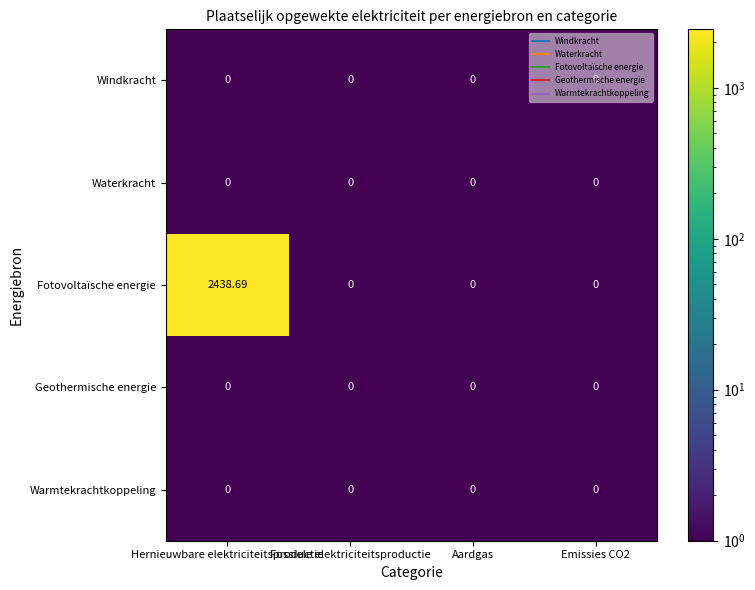

Which series has the largest total across all categories?

Fotovoltaïsche energie